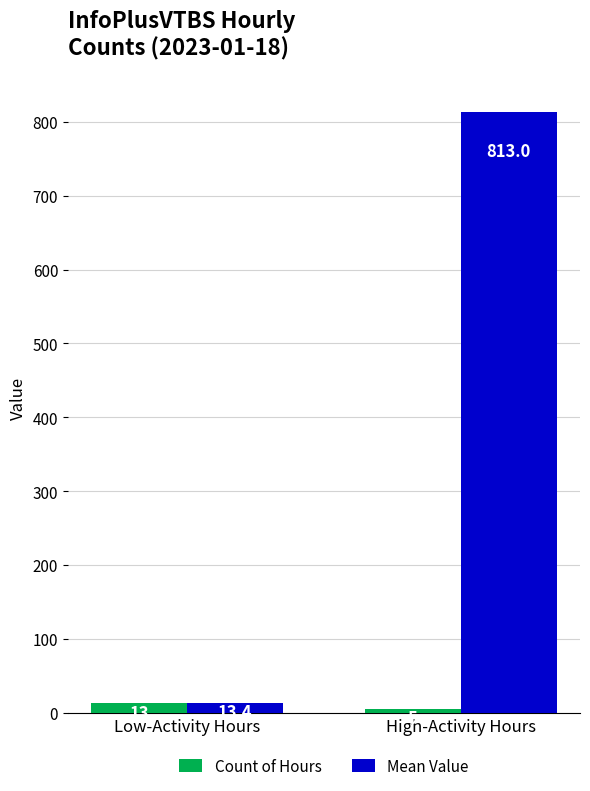

What is the difference between the highest and lowest values at Low-Activity Hours?

0.4